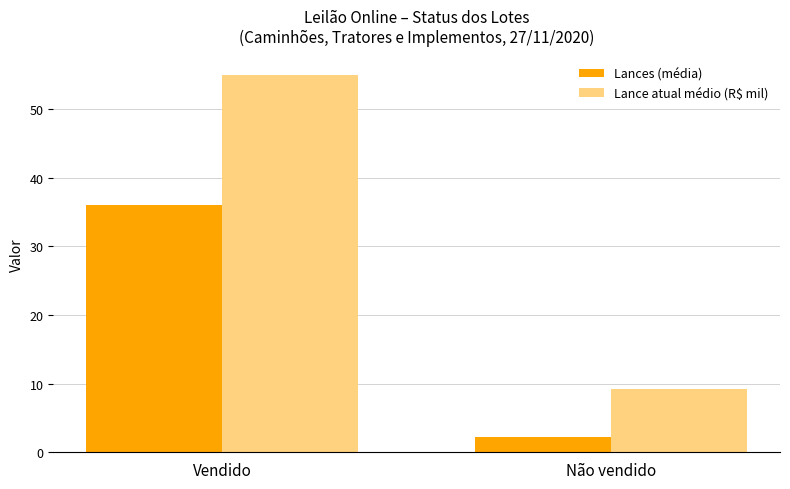

At which category is the sum across all series the highest?

Vendido